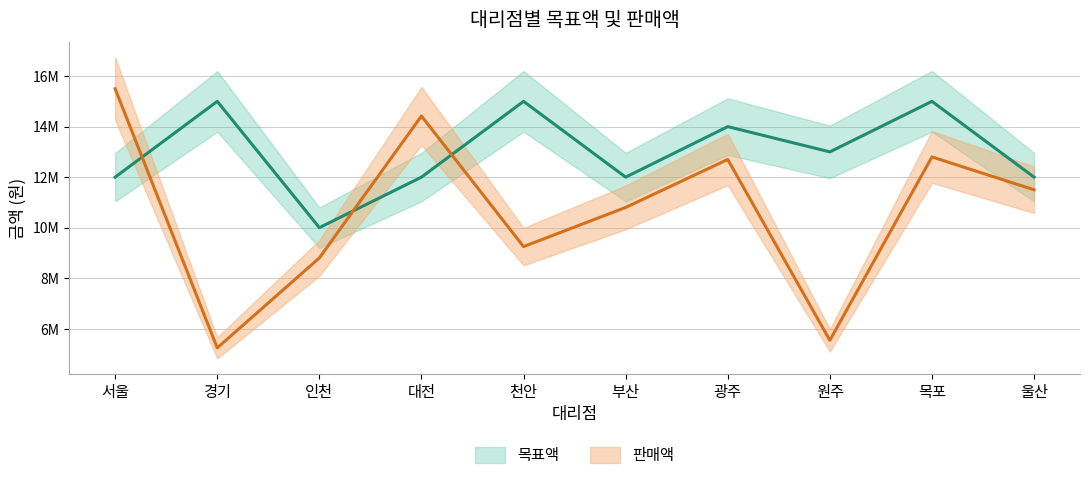

Between 인천 and 서울, which is larger?

서울